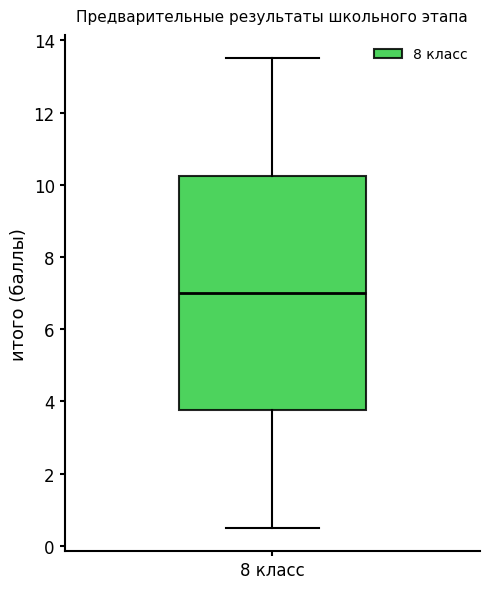

Transcribe this box plot: give where the median line is, the range the box spans, and where the two whiskers end, as read against the y-axis. The values are not printed on the chart, so give them approximately, as read against the axis.

median 7.0, box 3.8 to 10.2, whiskers 0.6 to 13.6